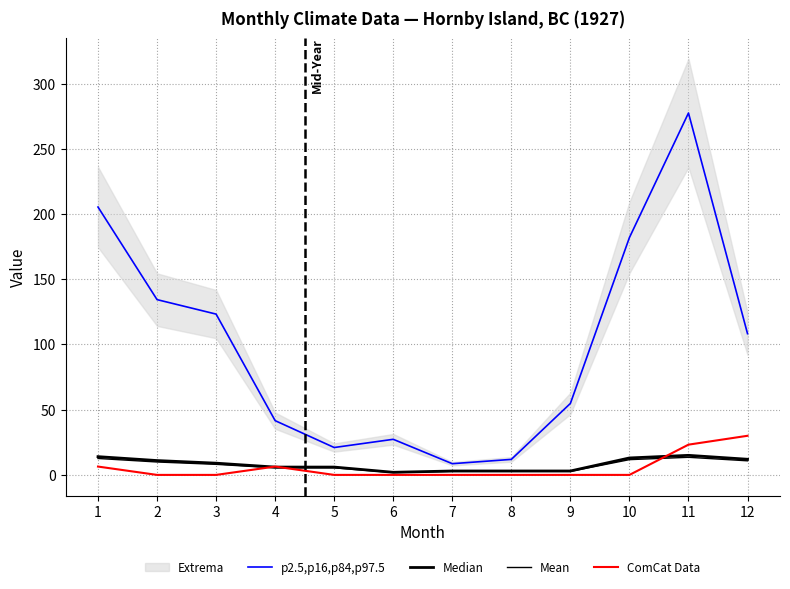

What is the sum of the ComCat Data values at 1 and 7?

6.4